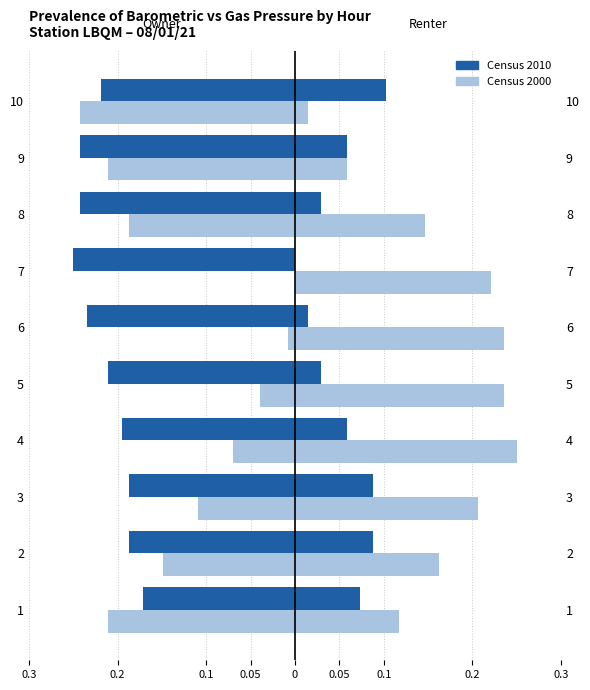

How many categories are shown in the chart?

10